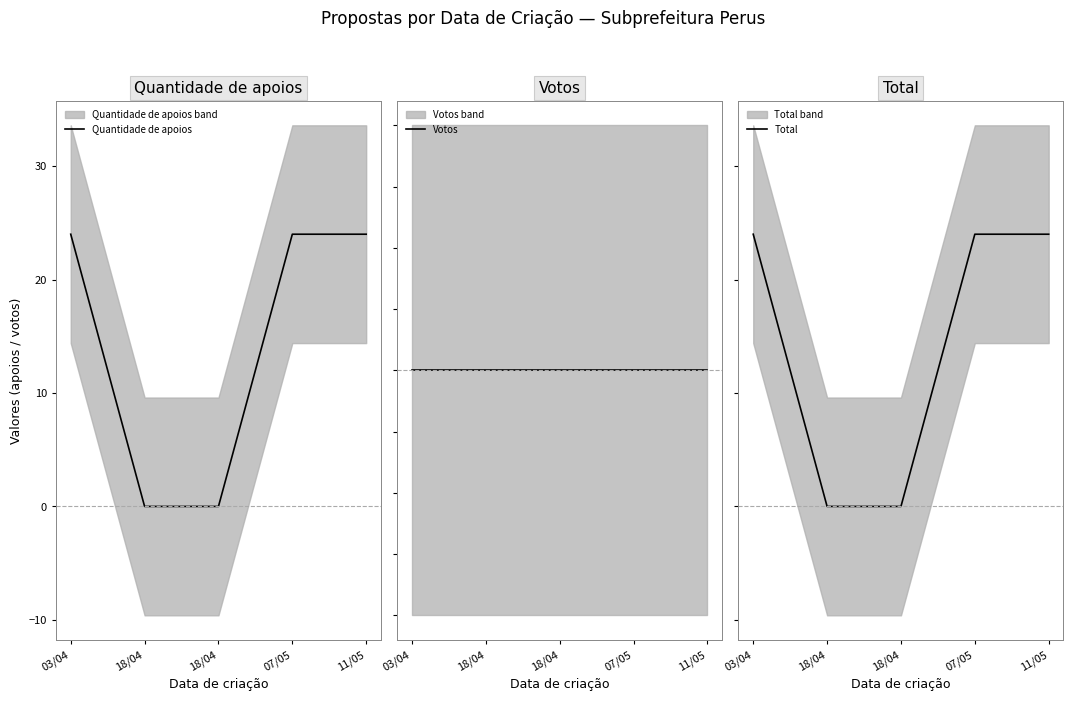

Is it true that Quantidade de apoios equals 0 at 18/04?

True